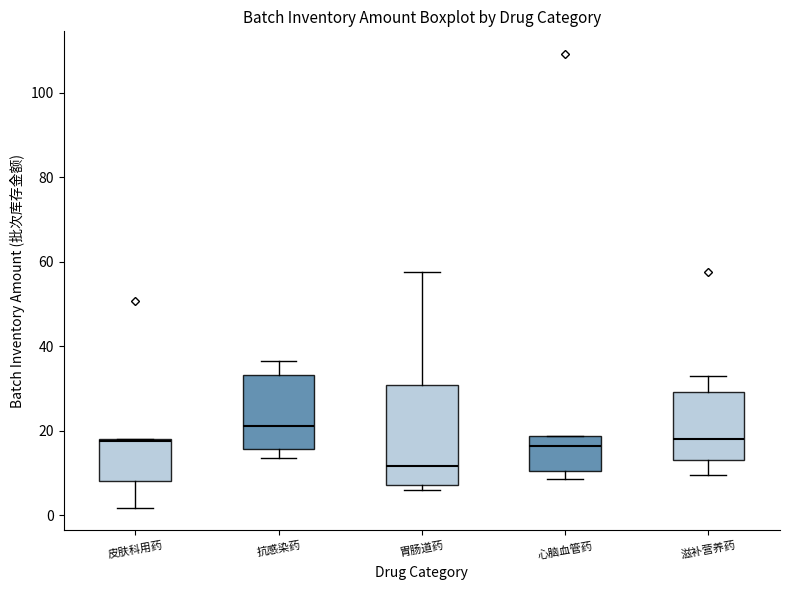

Reading left to right, transcribe this box plot: for each box, give where its median line is, the range the box spans, and where its two whiskers end, as read against the y-axis. The values are not printed on the chart, so give them approximately, as read against the axis.

皮肤科用药: median 18, box 8 to 18, whiskers 2 to 18
抗感染药: median 22, box 16 to 34, whiskers 14 to 36
胃肠道药: median 12, box 8 to 30, whiskers 6 to 58
心脑血管药: median 16, box 10 to 18, whiskers 8 to 18
滋补营养药: median 18, box 14 to 30, whiskers 10 to 34